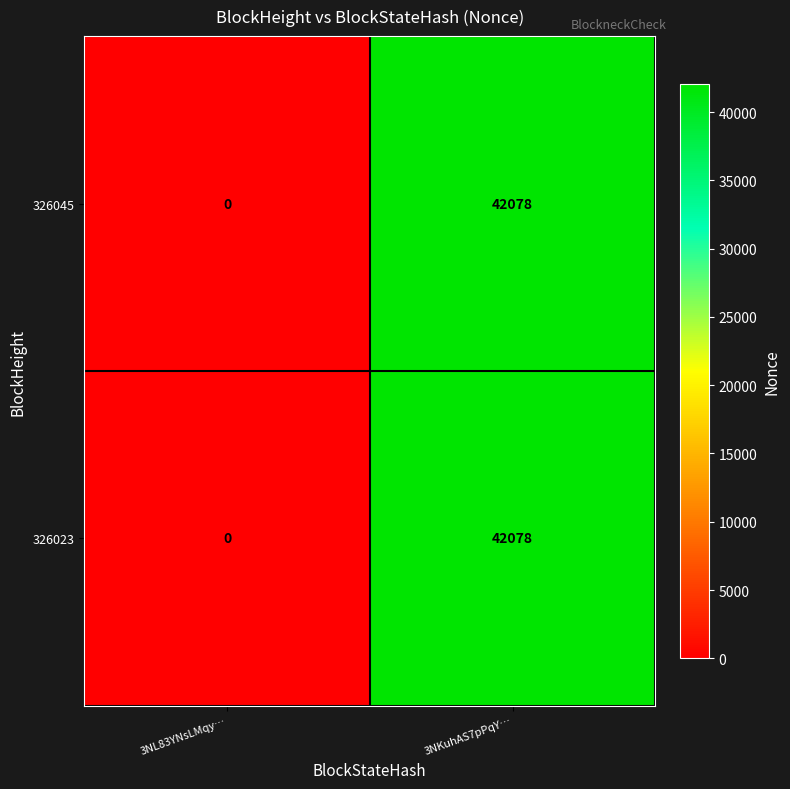

Reading right to left, extract all data points from this chart.

326045: 42078	0
326023: 42078	0